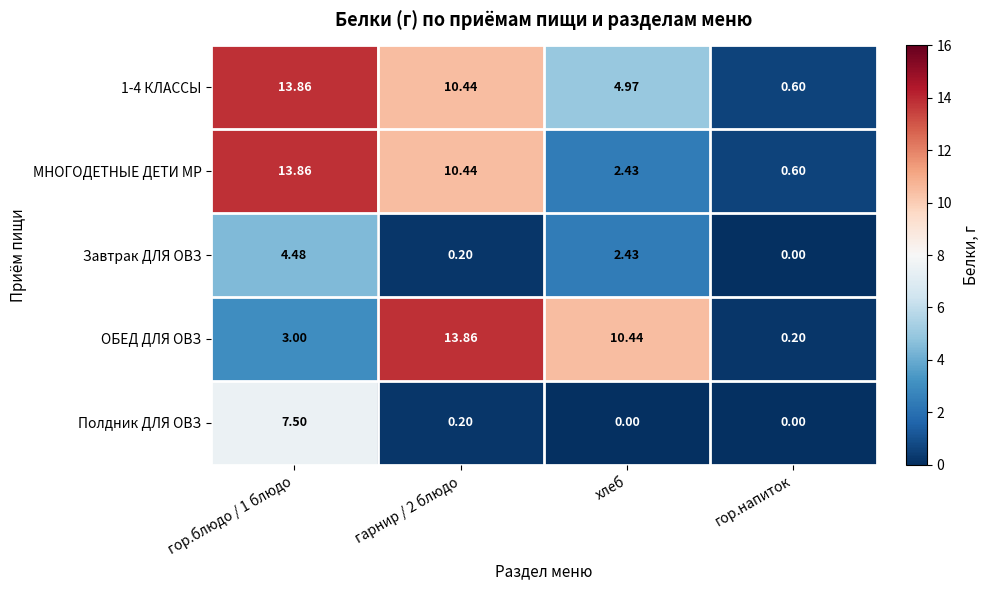

Which series has the widest spread of values?

ОБЕД ДЛЯ ОВЗ